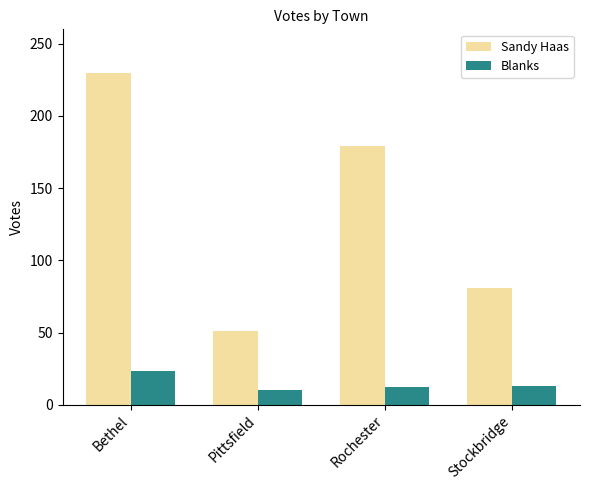

What are all the series names shown in the legend?

Sandy Haas, Blanks